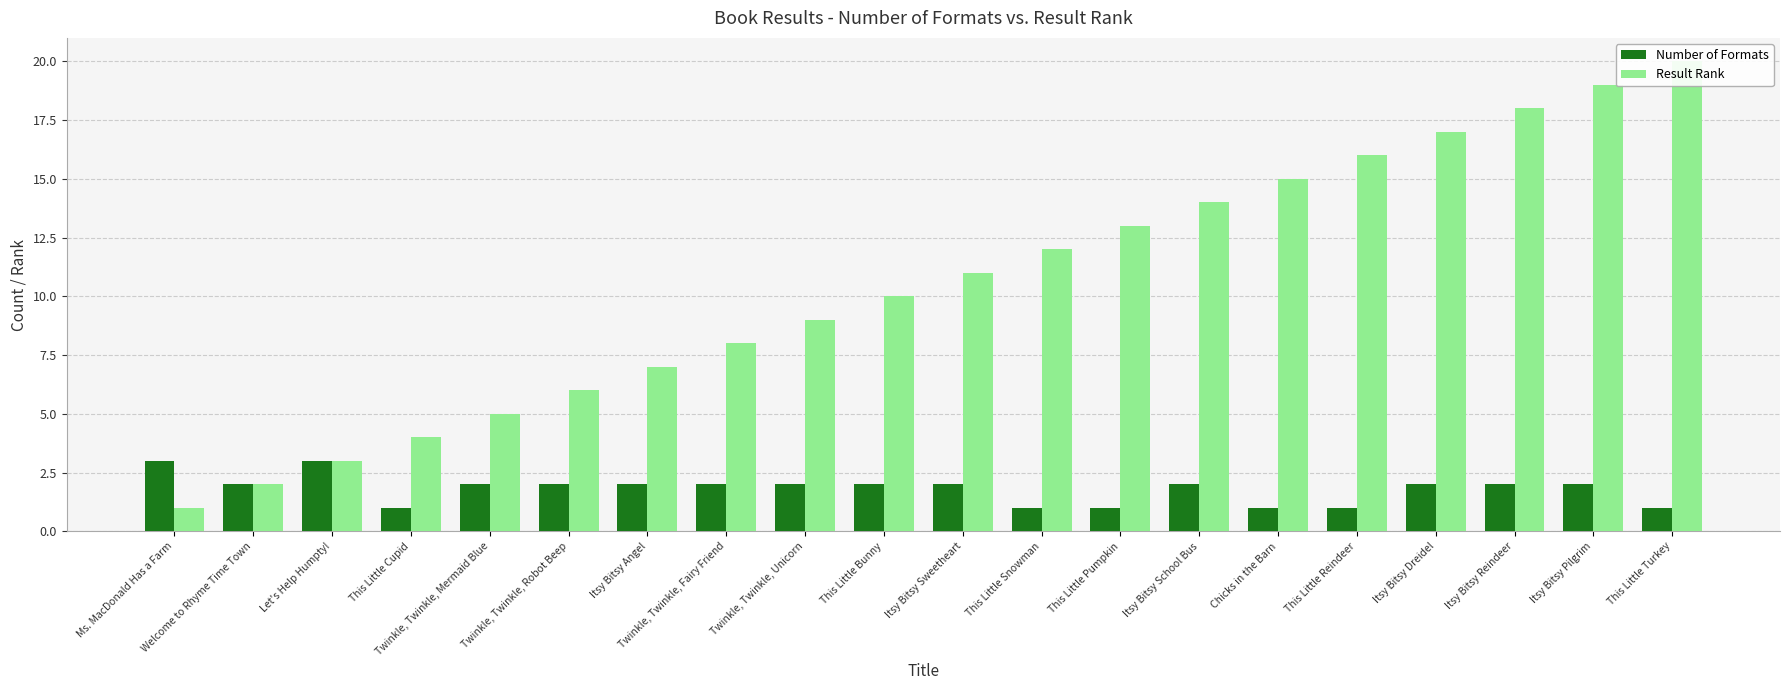

What is the sum of the Result Rank values at This Little Snowman and Itsy Bitsy Sweetheart?

23